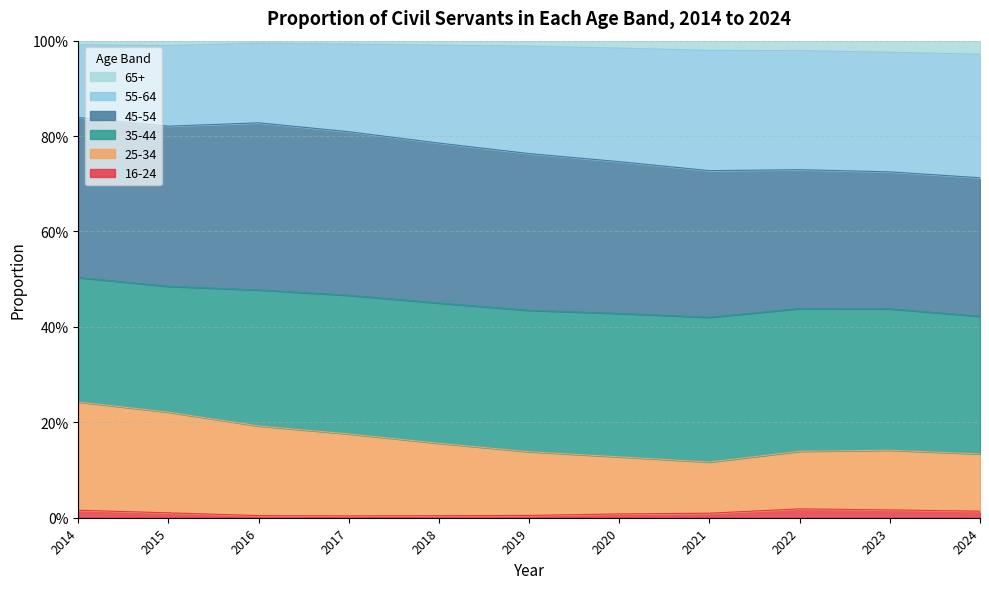

Which series has the widest spread of values?

55-64